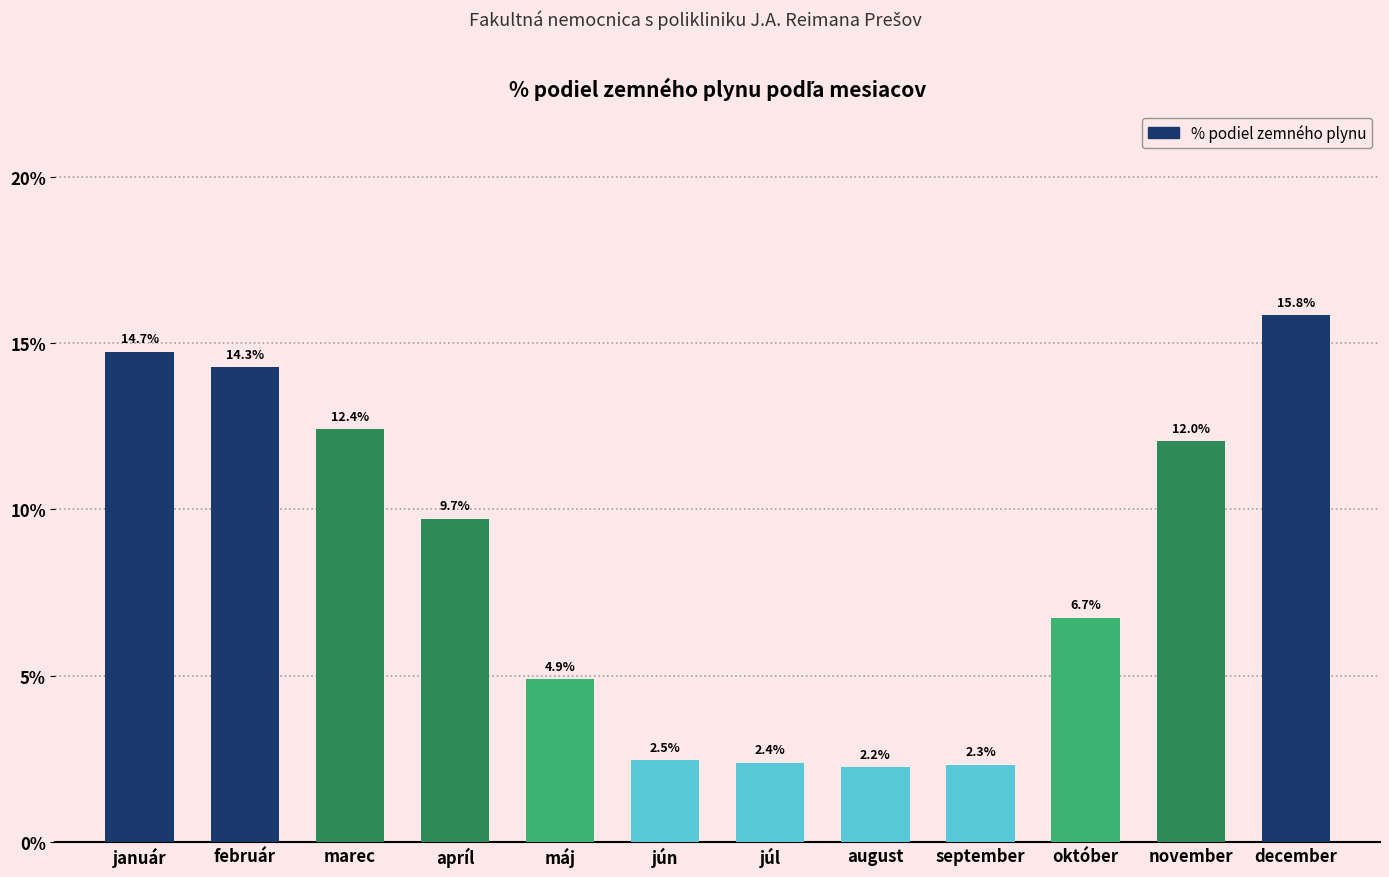

Does the chart contain any negative values?

No